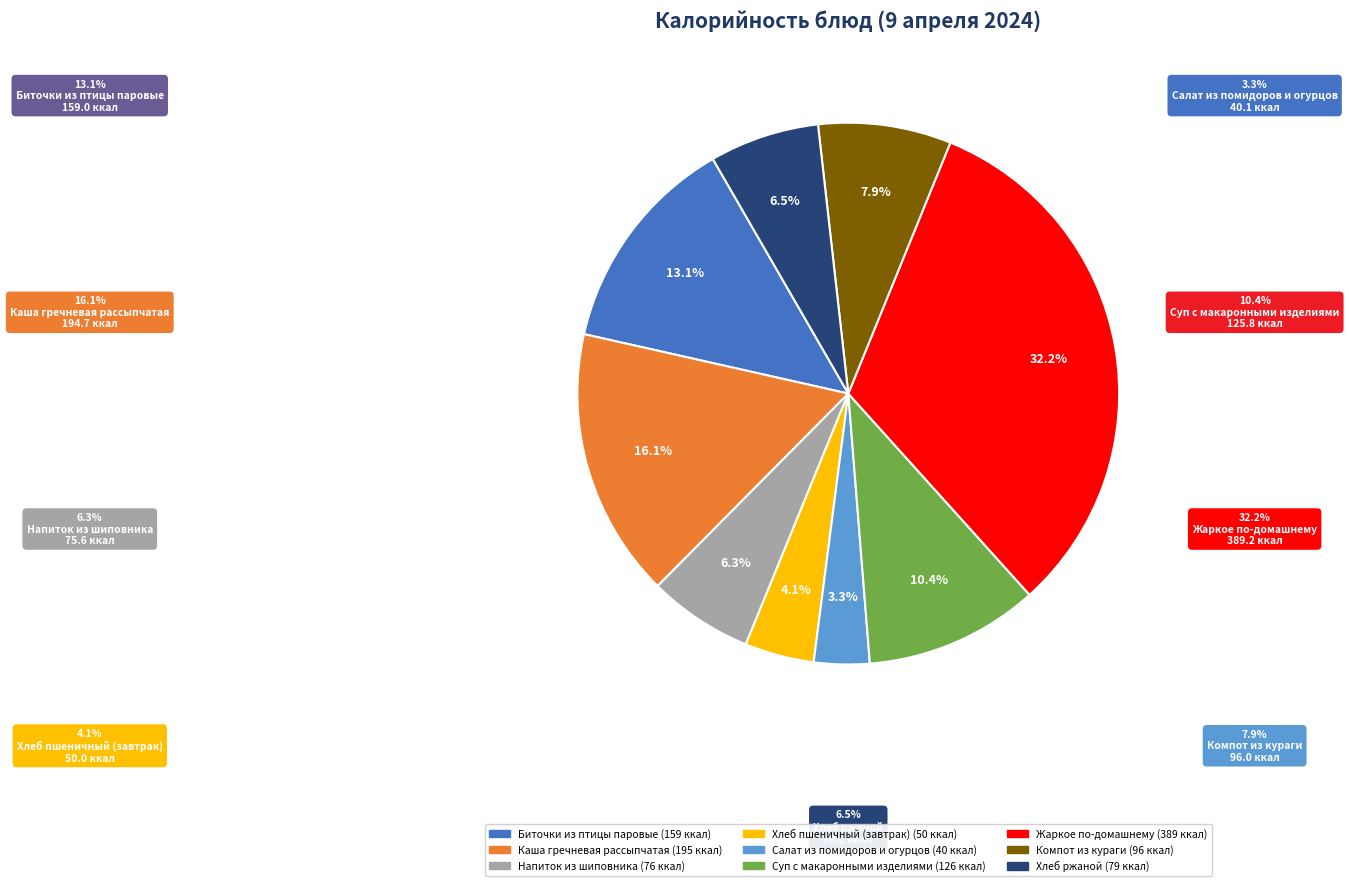

Is there any slice that represents more than half of the pie?

No